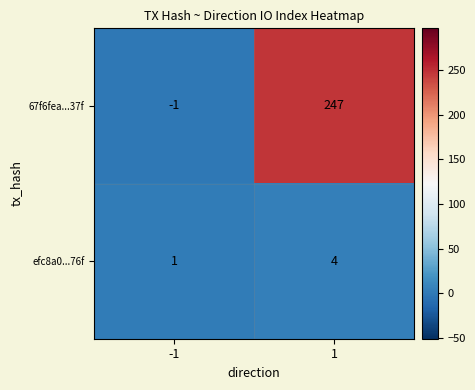

How many distinct data groups are displayed?

2